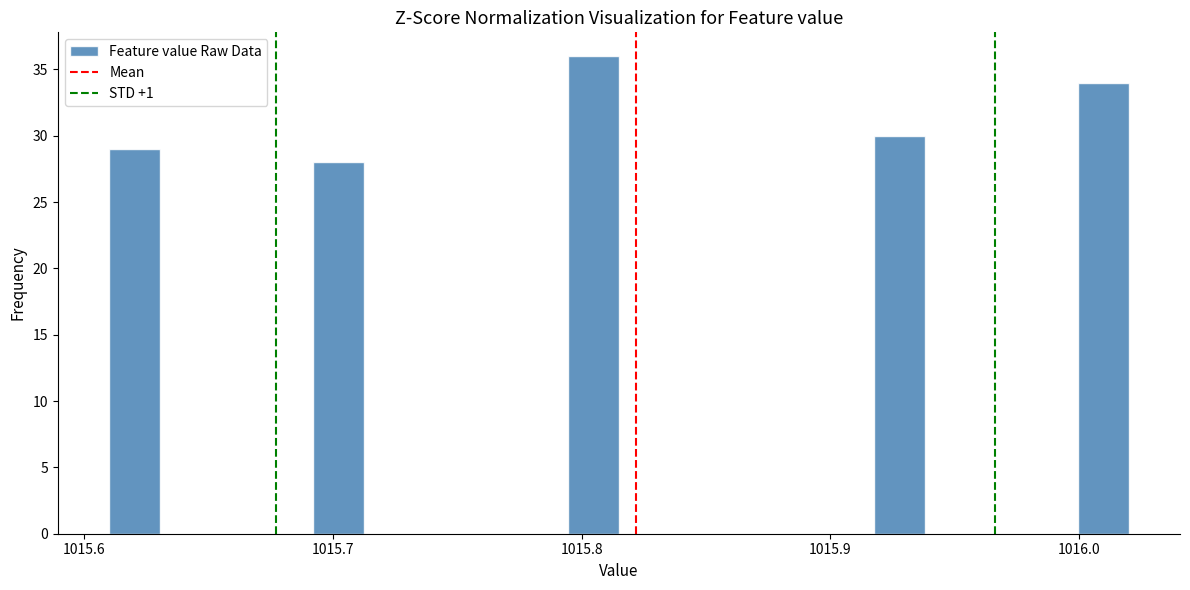

Around what value on the x-axis is the tallest bar? Give the approximate position of its centre, as read against the axis.

1015.80